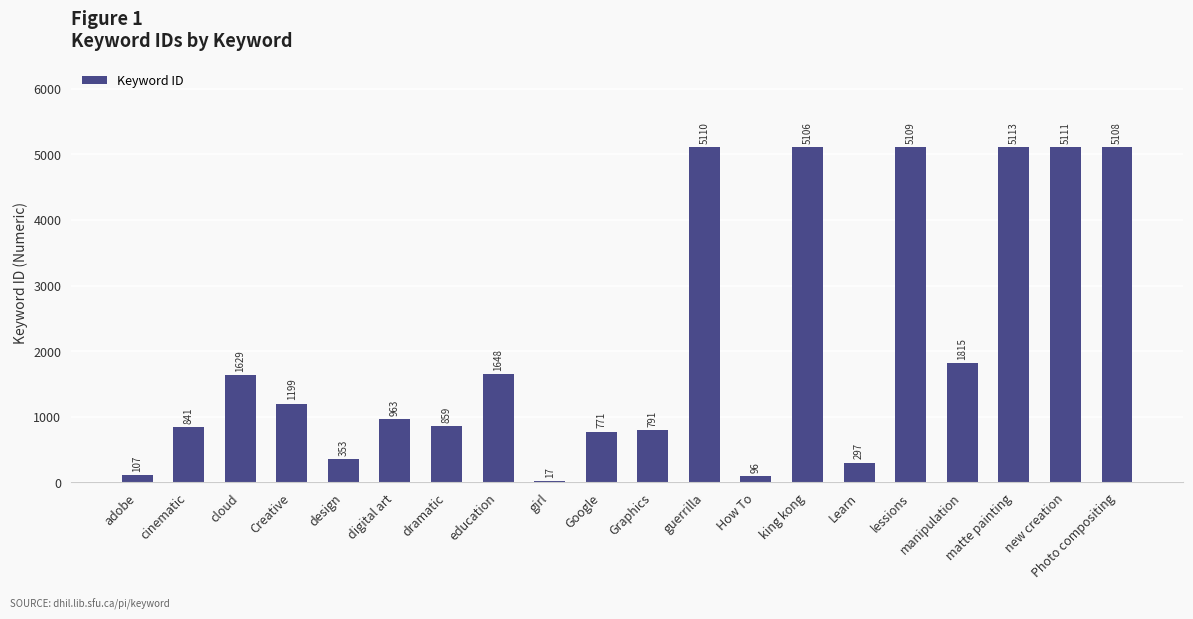

Reading left to right, extract all data points from this chart.

107	841	1629	1199	353	963	859	1648	17	771	791	5110	96	5106	297	5109	1815	5113	5111	5108